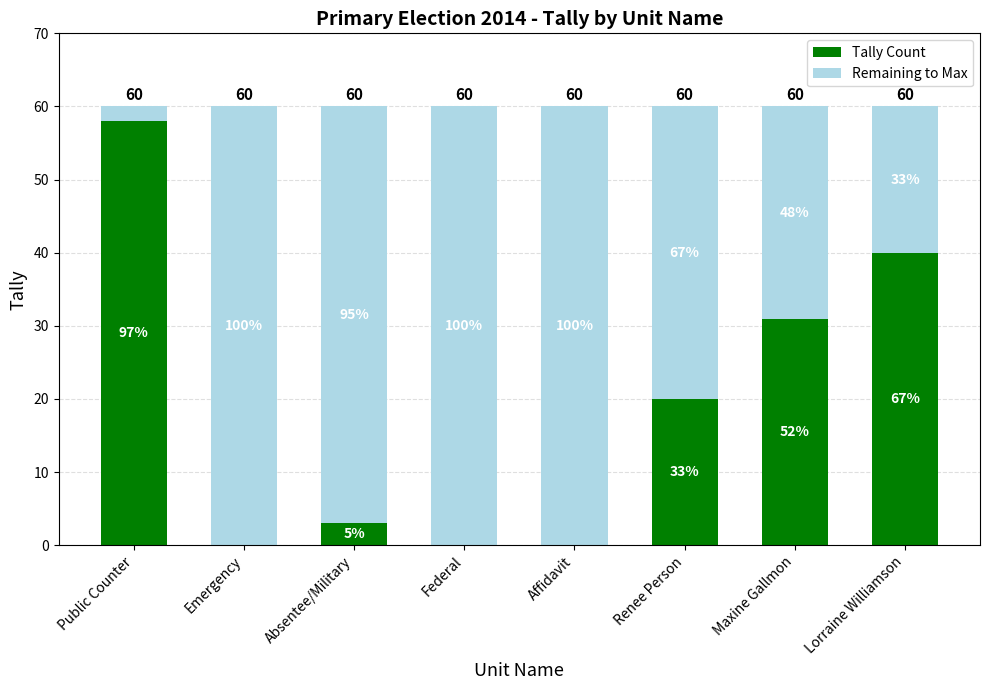

Rank the series by their average value, from highest to lowest.

Remaining to Max, Tally Count